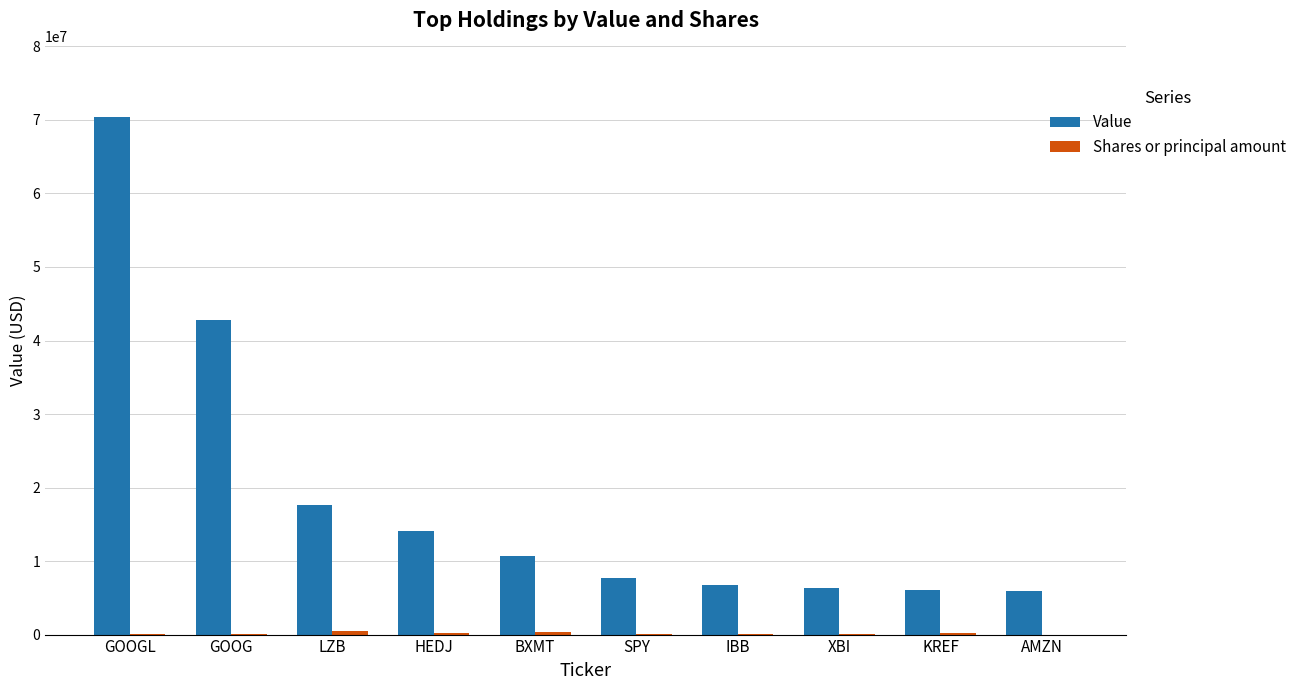

What is the sum of all Value values?

188417000